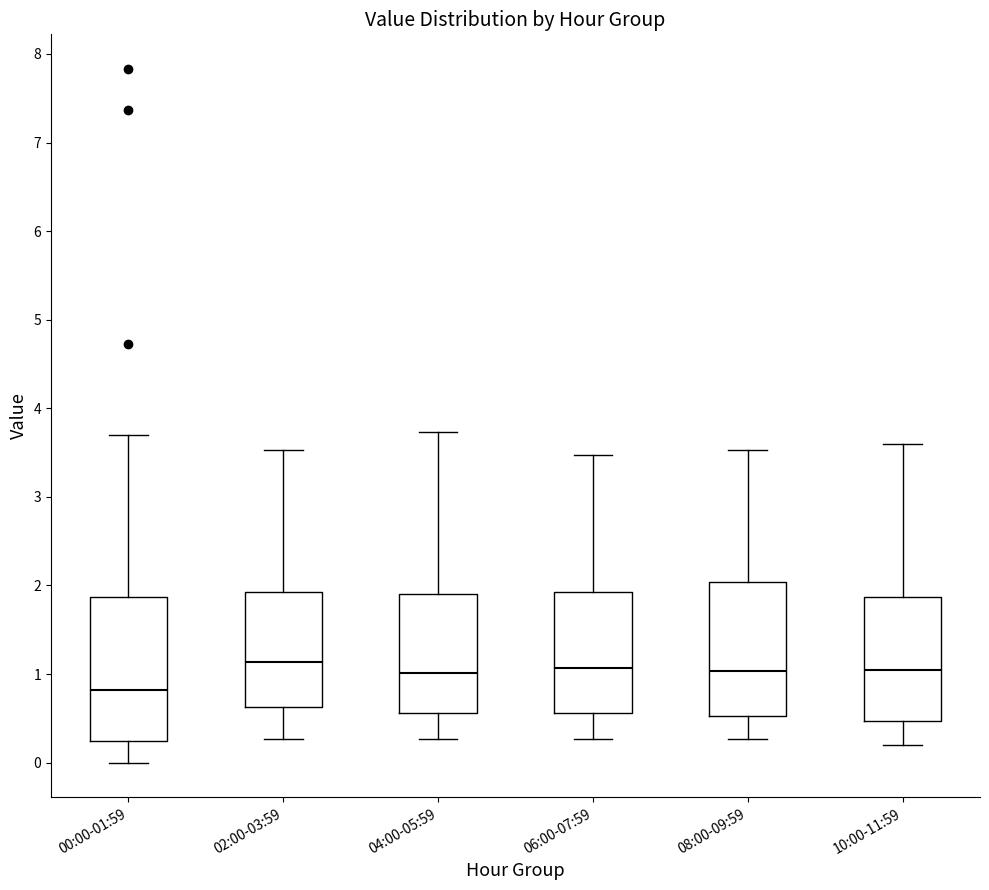

Where is the lower edge of the box for 06:00-07:59 on the y-axis? The values are not printed on the chart, so give them approximately, as read against the axis.

0.6